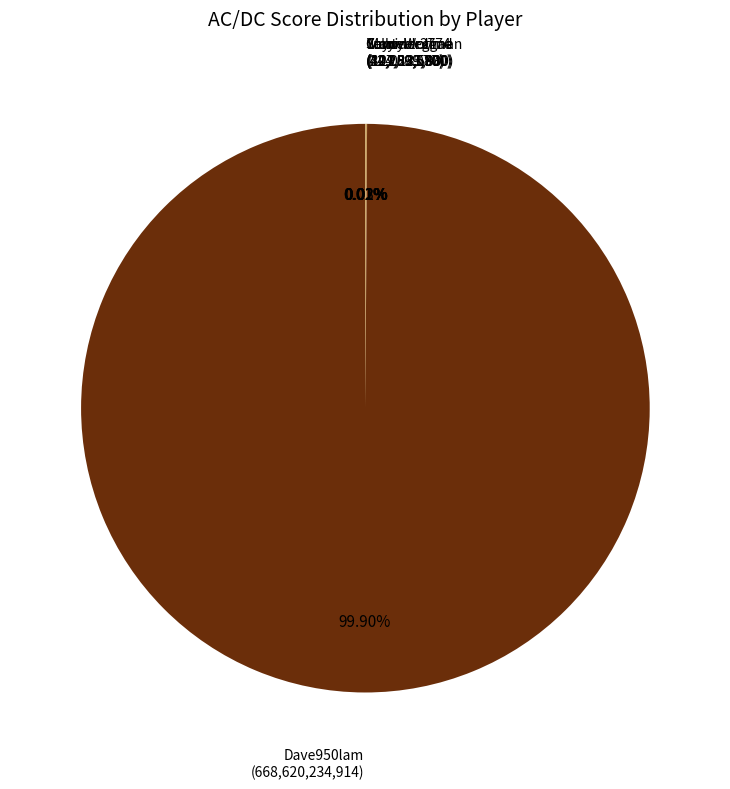

Is there a majority slice in this chart?

Yes